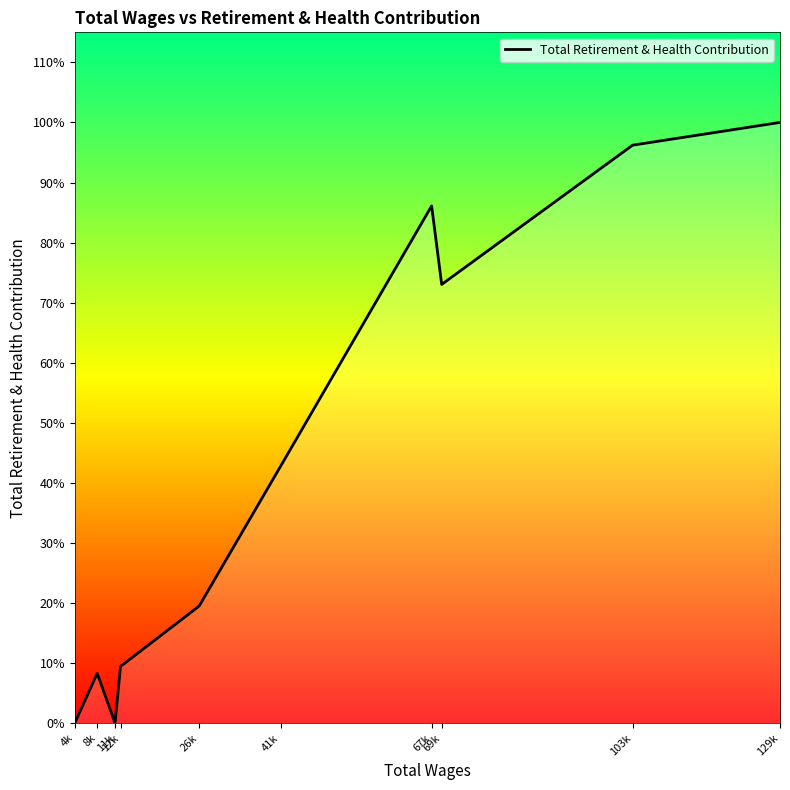

True or false: the data shows 3098 at 12k.

False